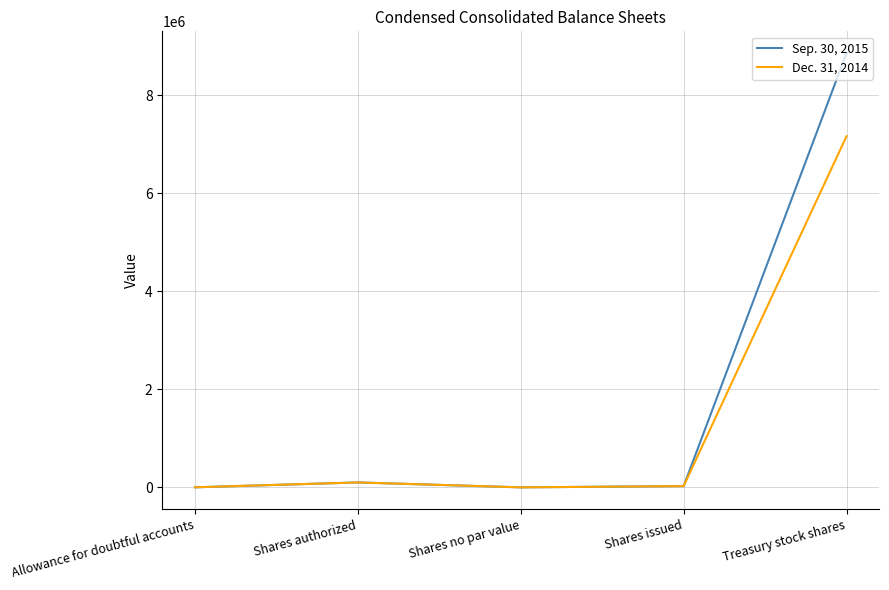

Which series has the largest total across all categories?

Sep. 30, 2015